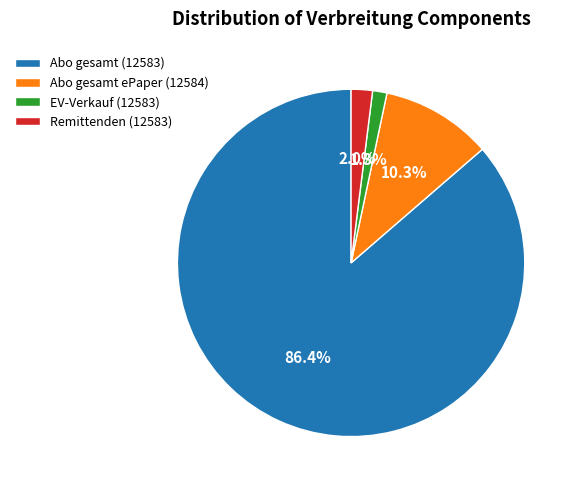

What percentage do Abo gesamt ePaper (12584) and Remittenden (12583) together represent?

12.3%